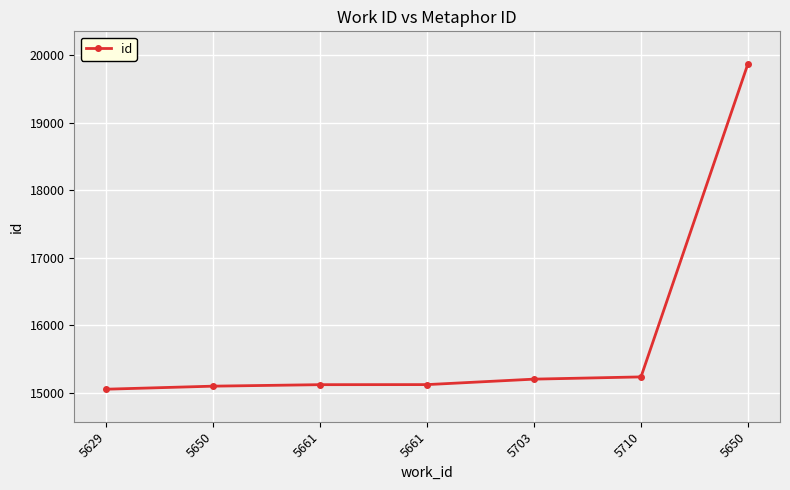

Reading left to right, what are all the values shown in this chart?

15056	15101	15123	15124	15205	15238	19873